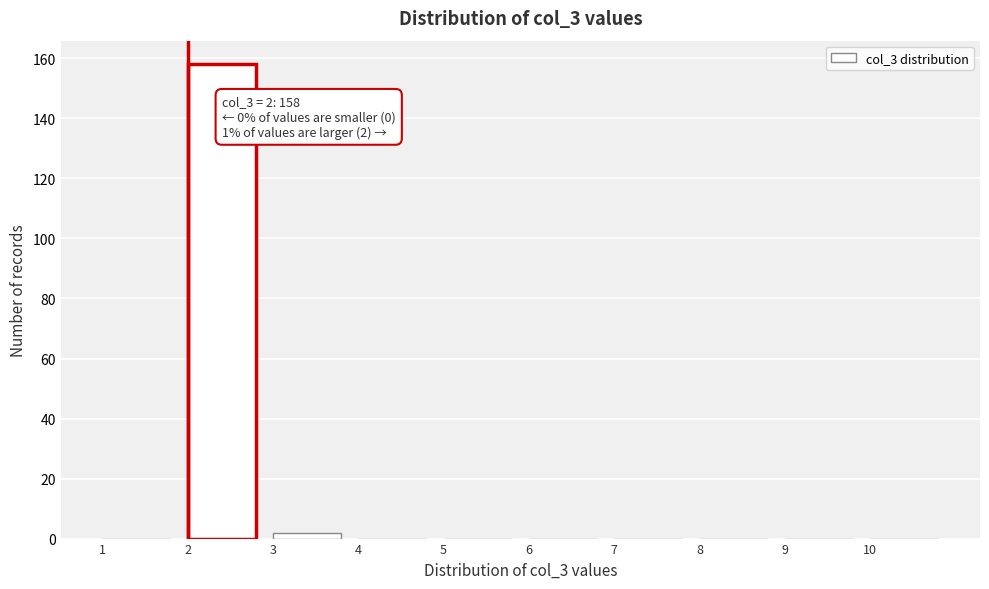

Which range on the x-axis has the tallest bar?

2 to 3